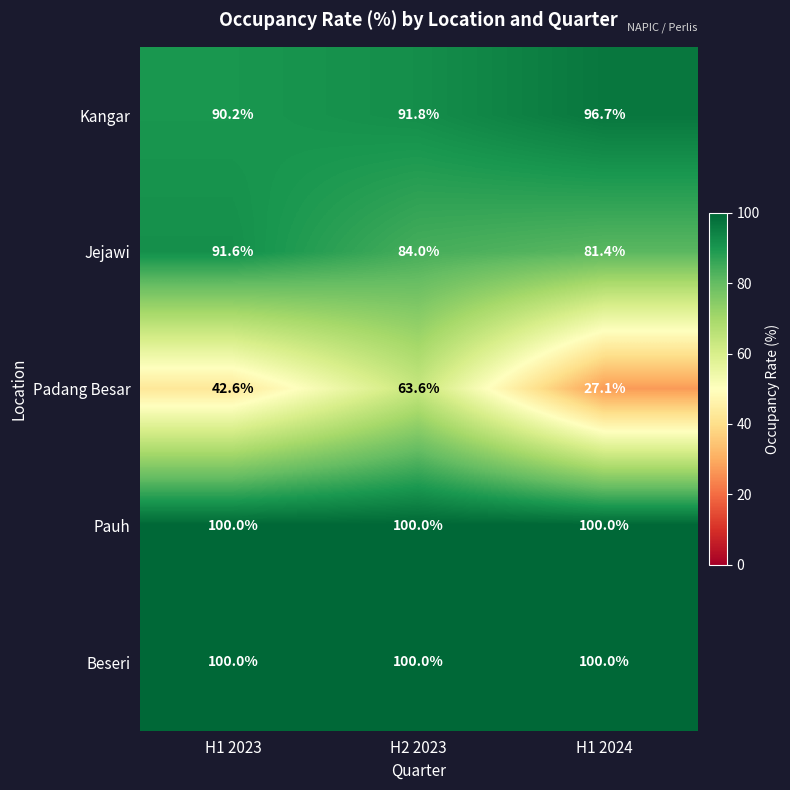

Reading right to left, list all the values displayed in this chart.

Kangar: H1 2024=96.7	H2 2023=91.8	H1 2023=90.2
Jejawi: H1 2024=81.4	H2 2023=84.0	H1 2023=91.6
Padang Besar: H1 2024=27.1	H2 2023=63.6	H1 2023=42.6
Pauh: H1 2024=100.0	H2 2023=100.0	H1 2023=100.0
Beseri: H1 2024=100.0	H2 2023=100.0	H1 2023=100.0